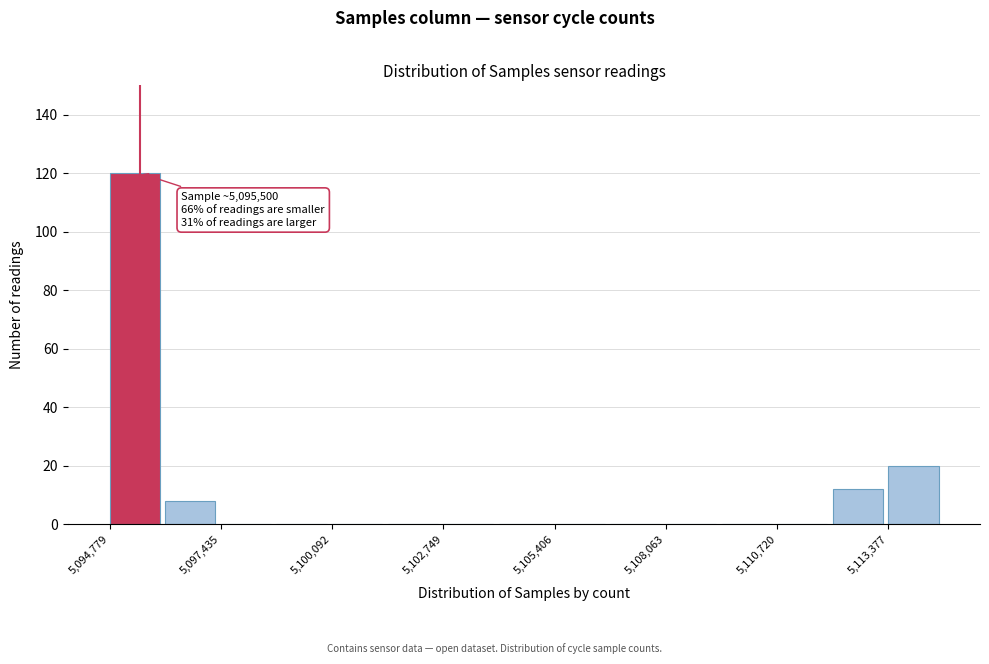

Read against the x-axis, roughly where is the centre of the tallest bar?

5095500